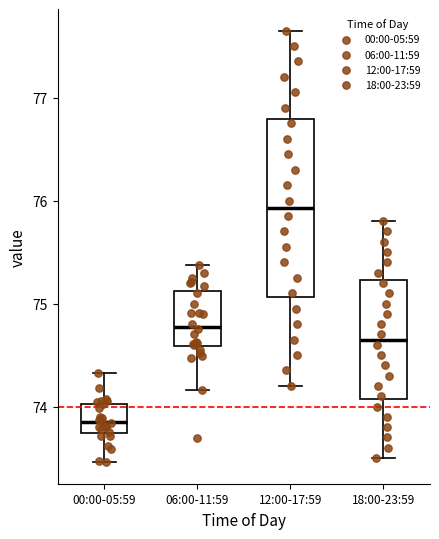

Reading left to right, read every box against the y-axis: the position of its median line, the range the box covers, and the ends of its whiskers. The values are not printed on the chart, so give them approximately, as read against the axis.

00:00-05:59: median 73.8, box 73.7 to 74.0, whiskers 73.5 to 74.3
06:00-11:59: median 74.8, box 74.6 to 75.1, whiskers 74.2 to 75.4
12:00-17:59: median 75.9, box 75.1 to 76.8, whiskers 74.2 to 77.7
18:00-23:59: median 74.7, box 74.1 to 75.2, whiskers 73.5 to 75.8